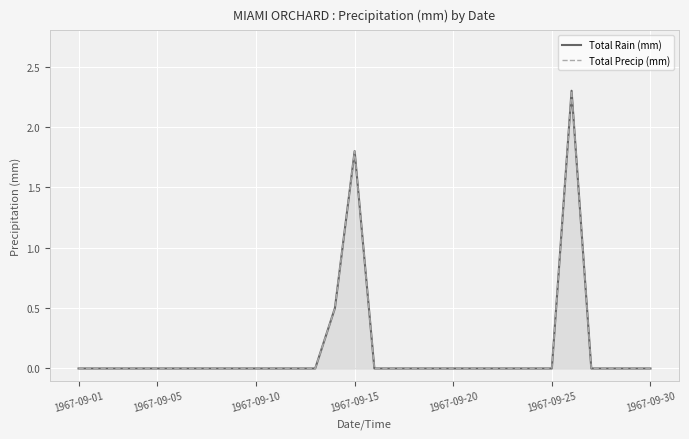

Which has a higher value, 8 or 12?

8